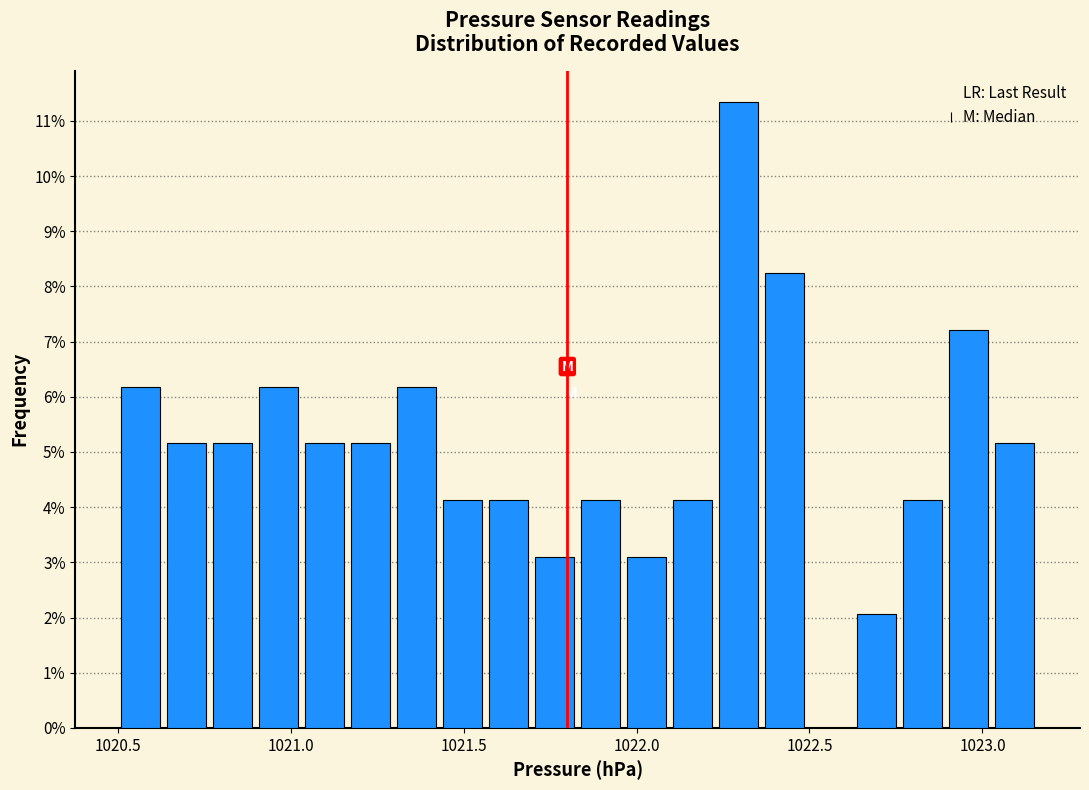

Read against the x-axis, roughly where is the centre of the tallest bar?

1022.30